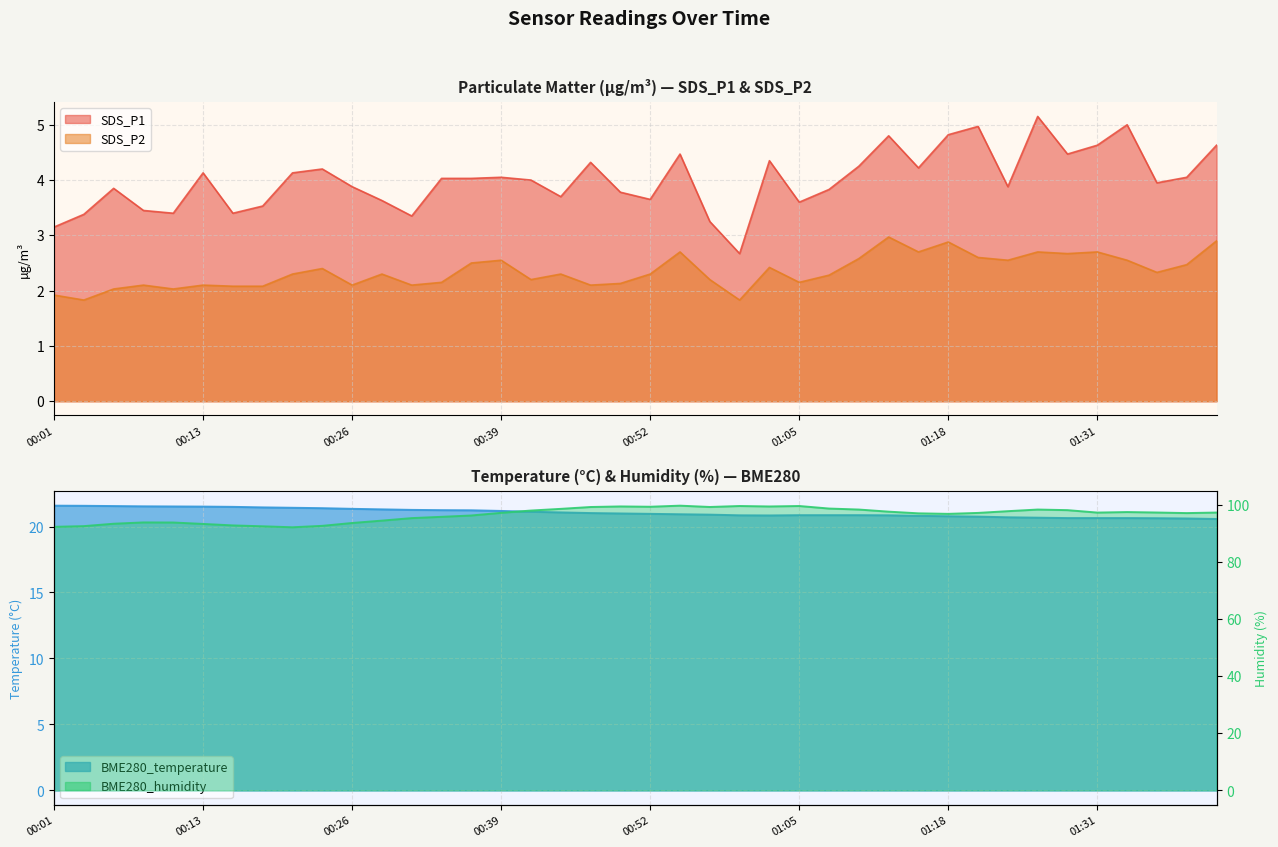

At which category does SDS_P1 reach its first local valley?

00:11